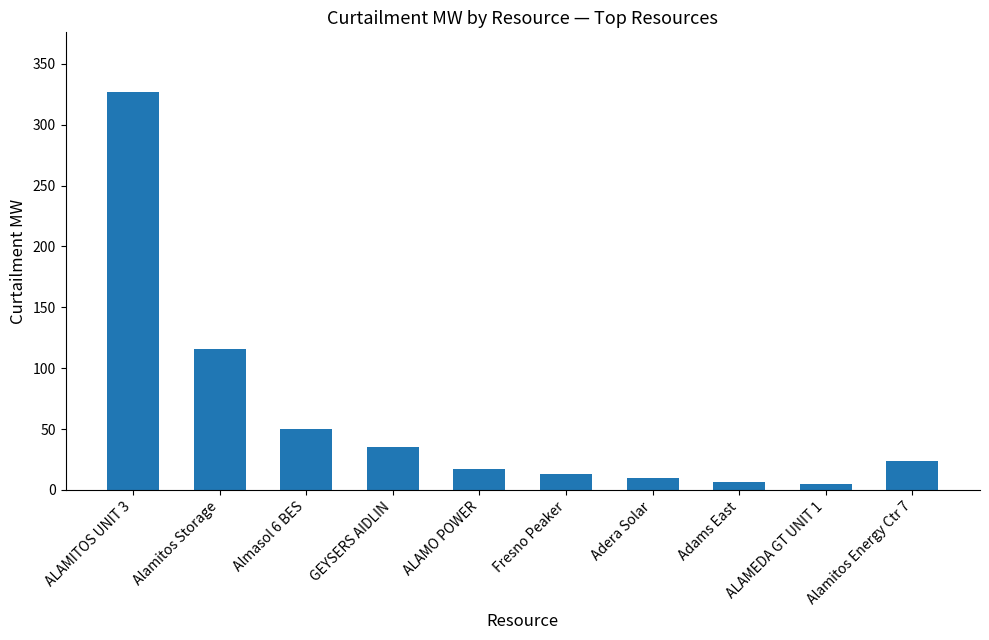

Is it true that the value at ALAMO POWER is 17.0?

True